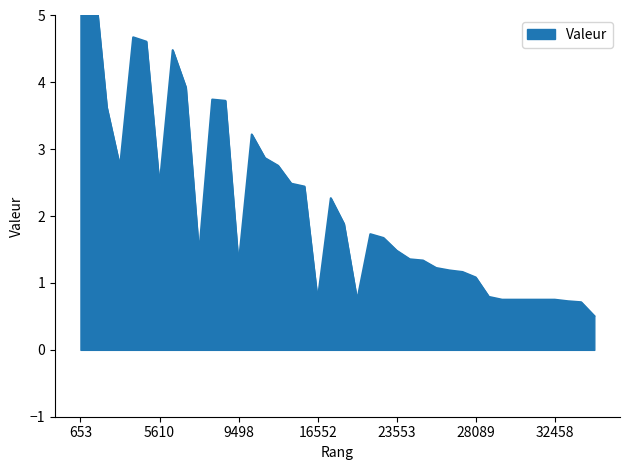

At which category does the chart reach its peak across all series?

653